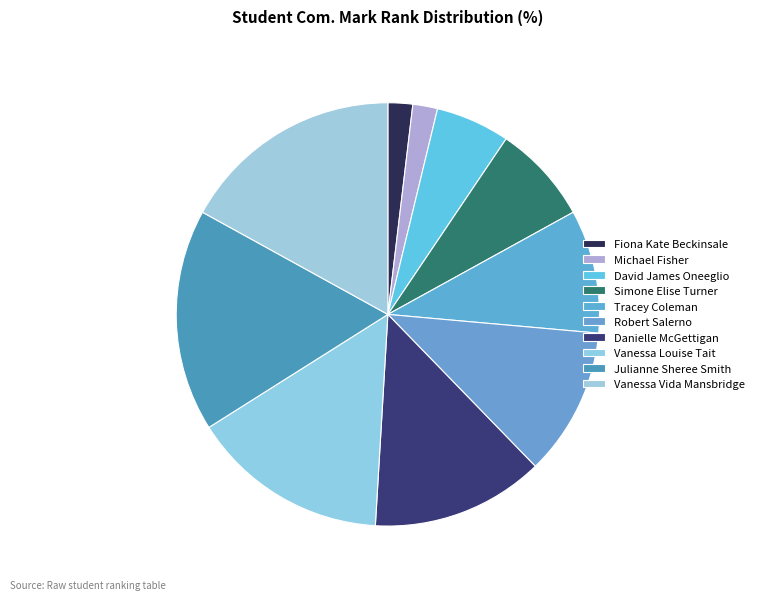

Rank the categories by value from highest to lowest.

Julianne Sheree Smith, Vanessa Vida Mansbridge, Vanessa Louise Tait, Danielle McGettigan, Robert Salerno, Tracey Coleman, Simone Elise Turner, David James Oneeglio, Fiona Kate Beckinsale, Michael Fisher